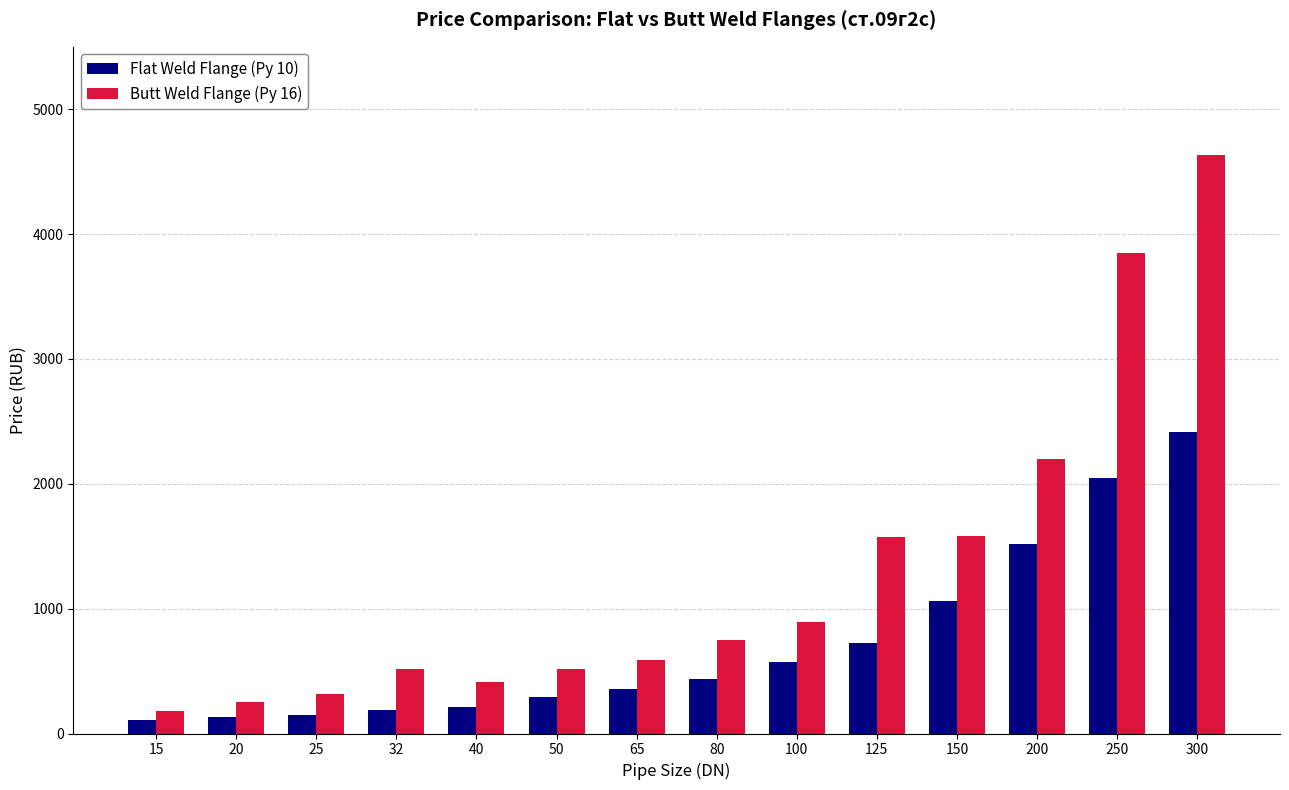

What is the sum of the Flat Weld Flange (Ру 10) values at 25 and 40?

360.1